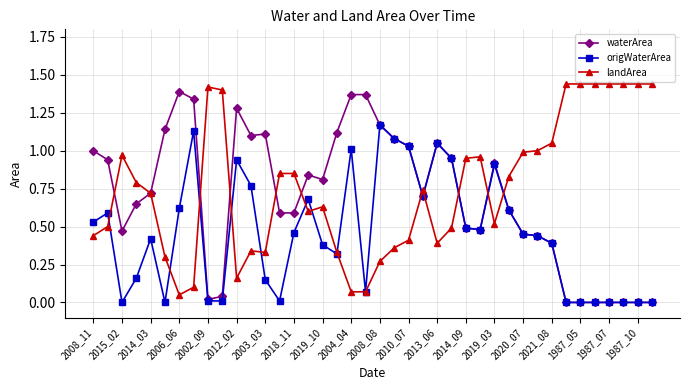

True or false: landArea has more than 2 interior local peaks.

True